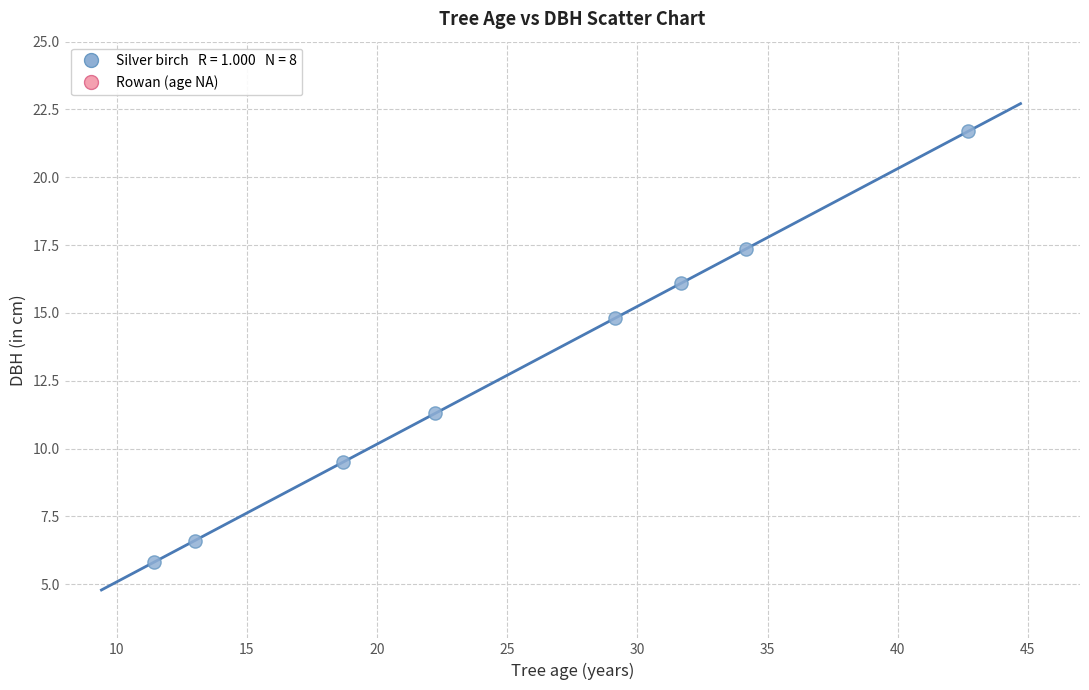

What is the average X value?

25.4